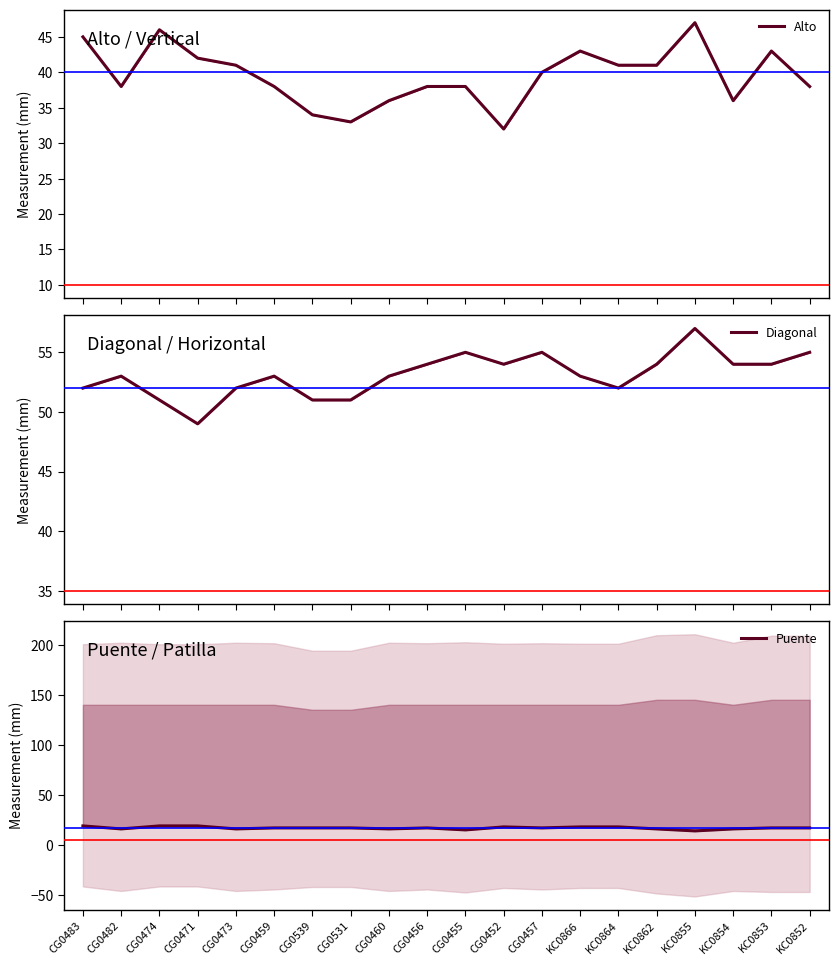

The Puente series shows 7 at CG0459. True or false?

False